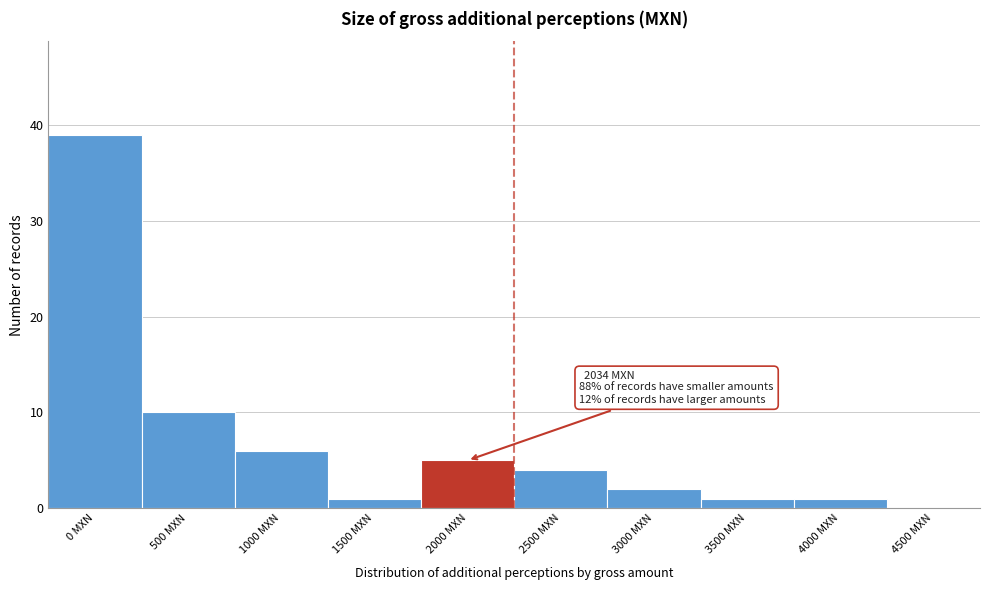

Reading left to right, extract all data points from this chart.

0 MXN=39	500 MXN=10	1000 MXN=6	1500 MXN=1	2000 MXN=5	2500 MXN=4	3000 MXN=2	3500 MXN=1	4000 MXN=1	4500 MXN=0